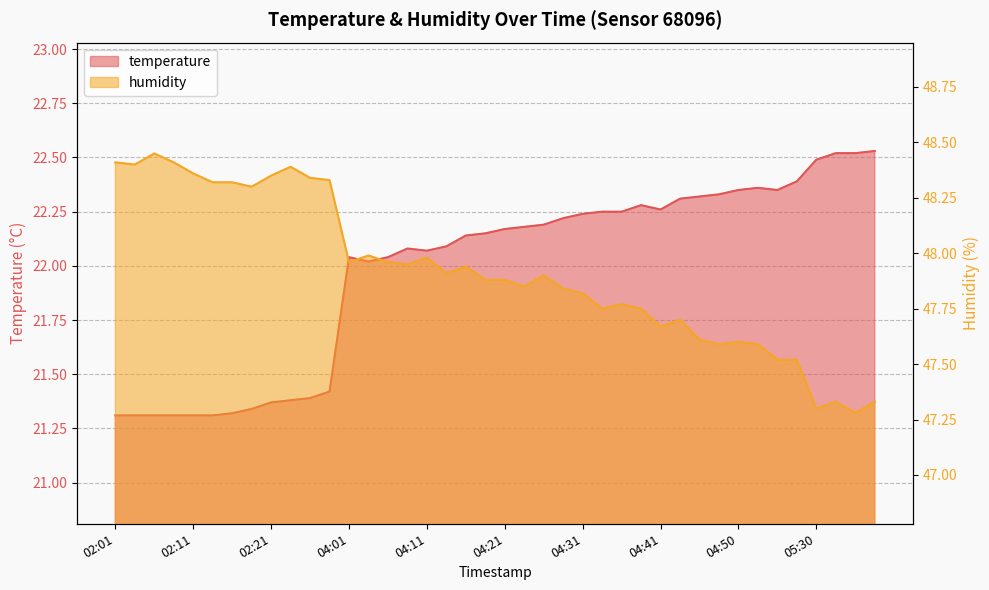

What is the approximate value of humidity at 04:21?

47.9